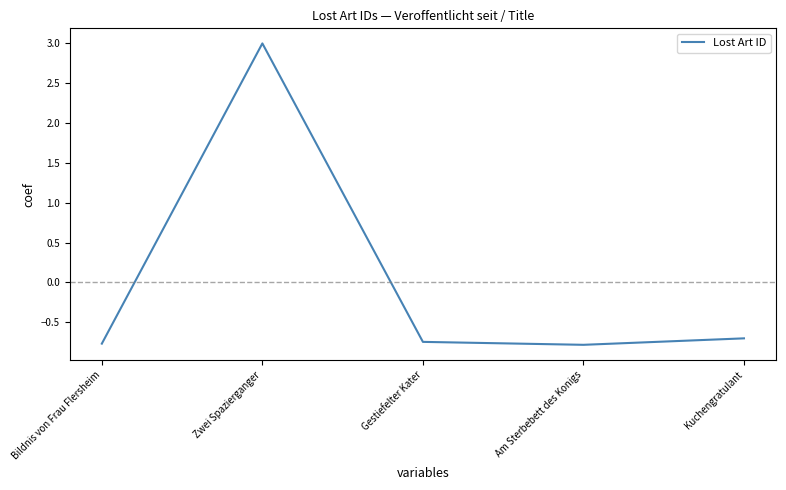

What is the difference between the maximum and second lowest values?

3.8